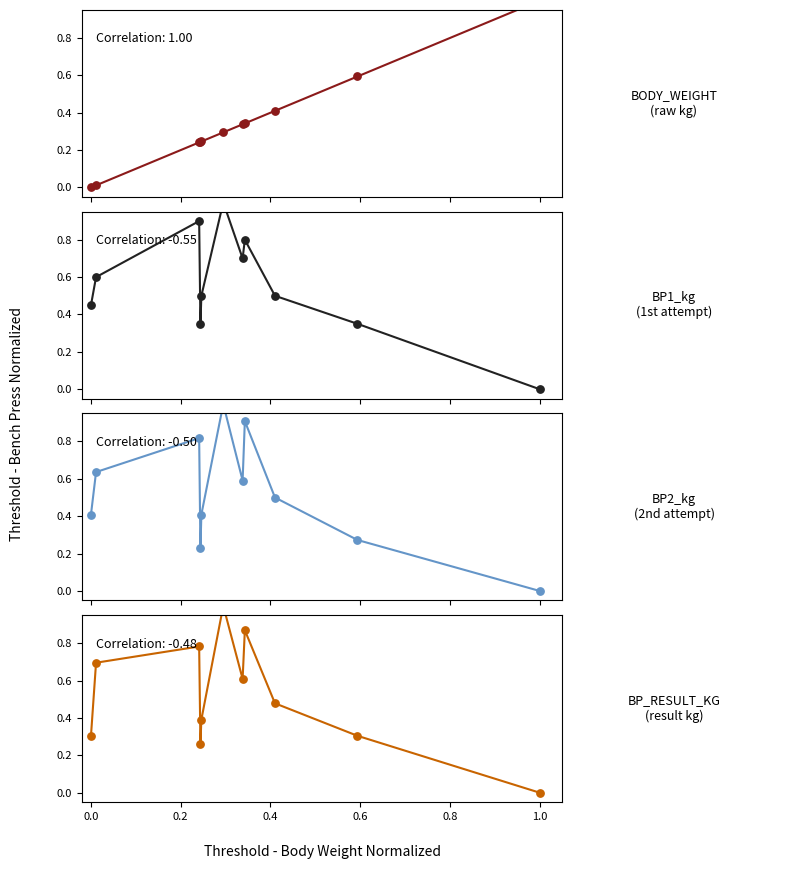

Is the value of BP1_kg at 0.8 greater than the value of BODY_WEIGHT at 0.4?

Yes